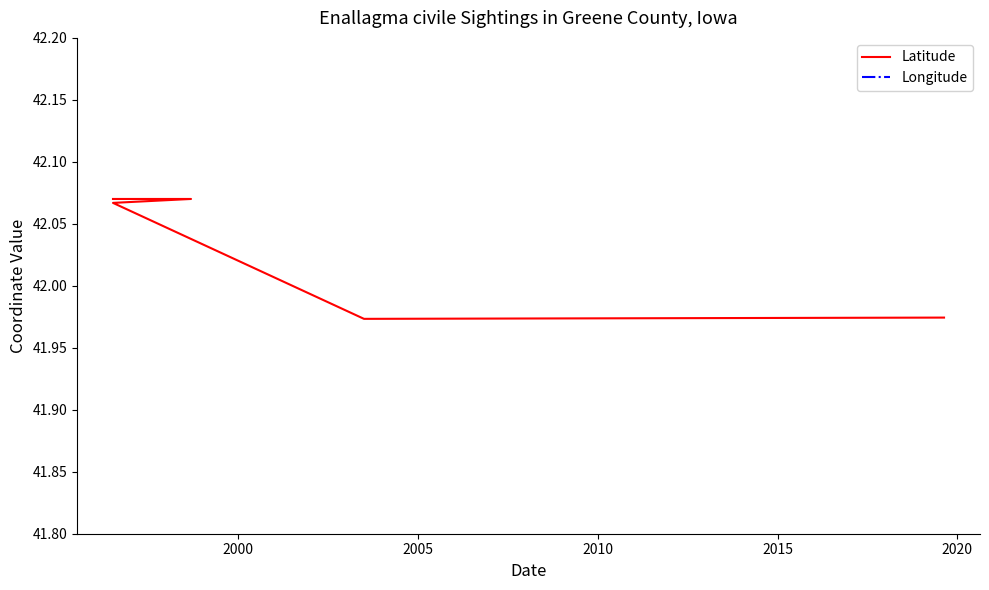

What is the approximate value of Latitude at 2020?

42.0